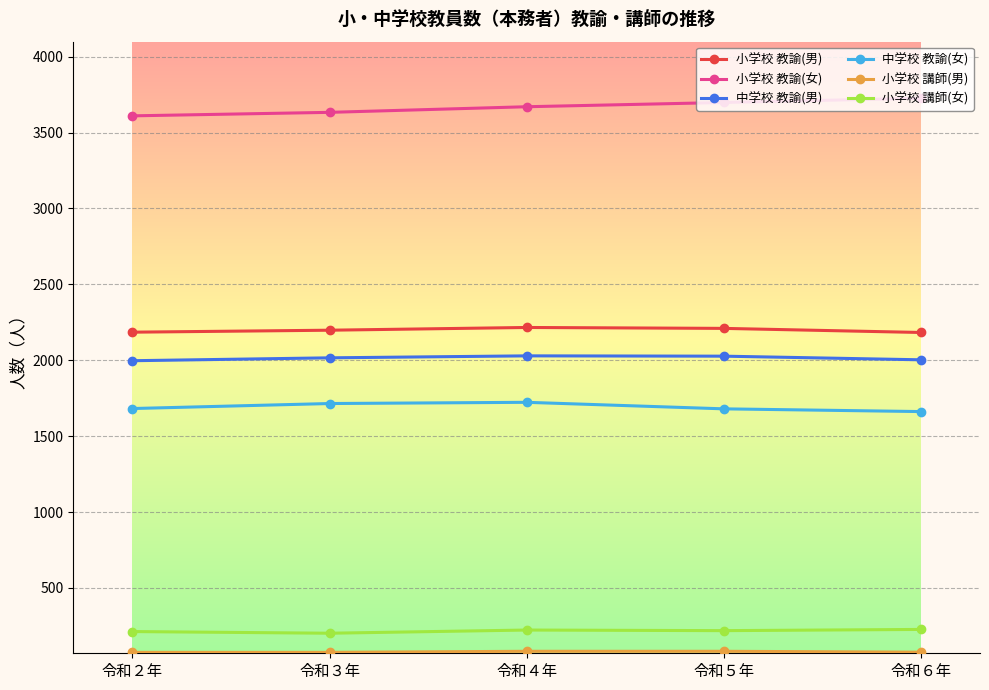

The value of 中学校 教諭(男) at 令和２年 is 1997. True or false?

True